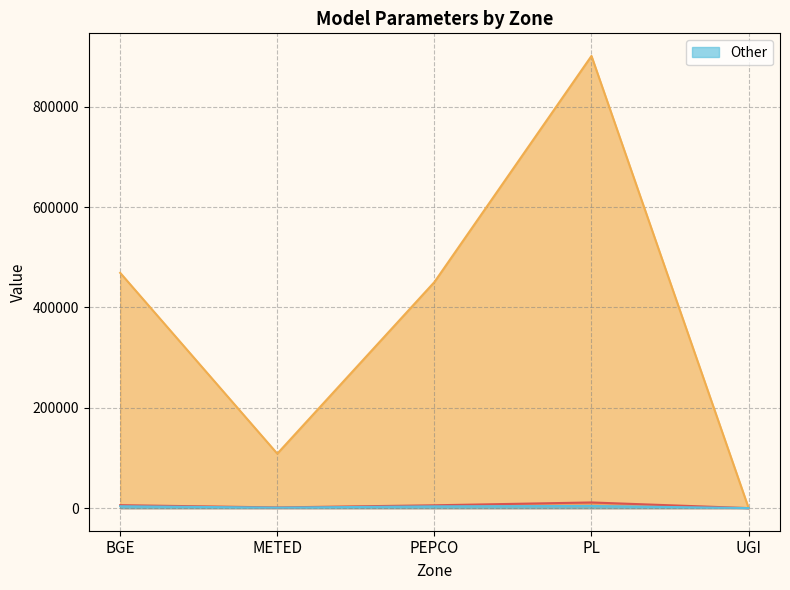

Reading left to right, what are all the values shown in this chart?

_MSE_: 5861.0	1356.1	5631.4	11265.0	5.0
_SSE_: 468878.2	108490.3	450511.0	901196.6	399.6
Other: 3718.3	961.8	3498.7	4255.2	96.8